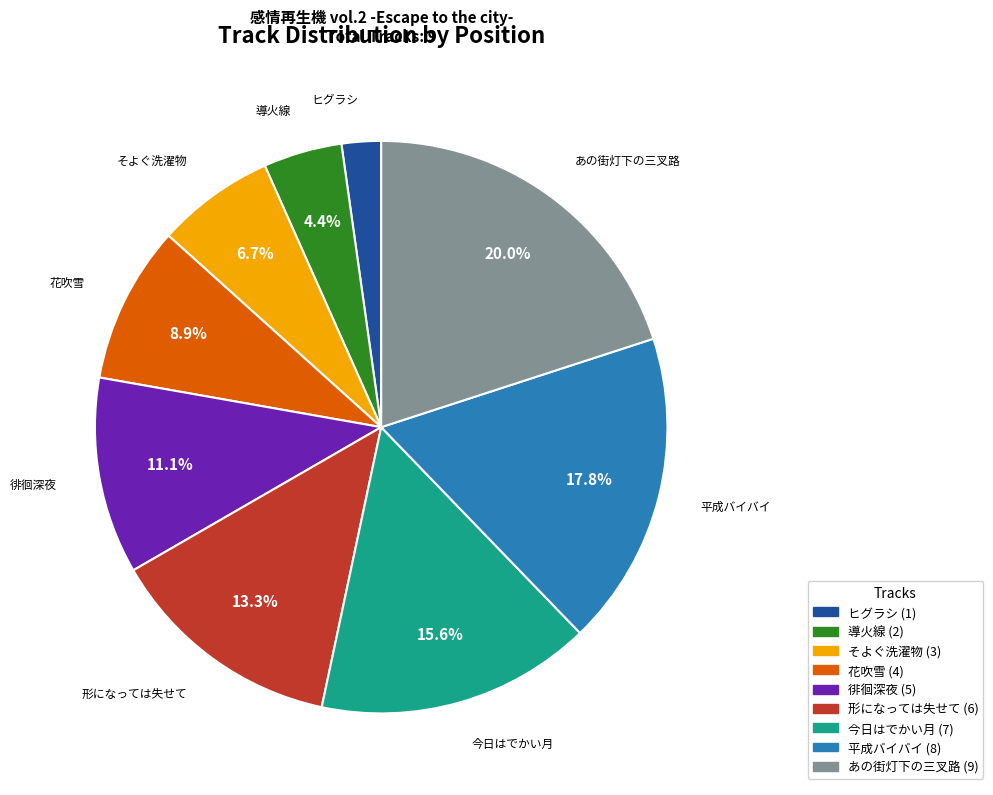

How many segments does this pie chart have?

9